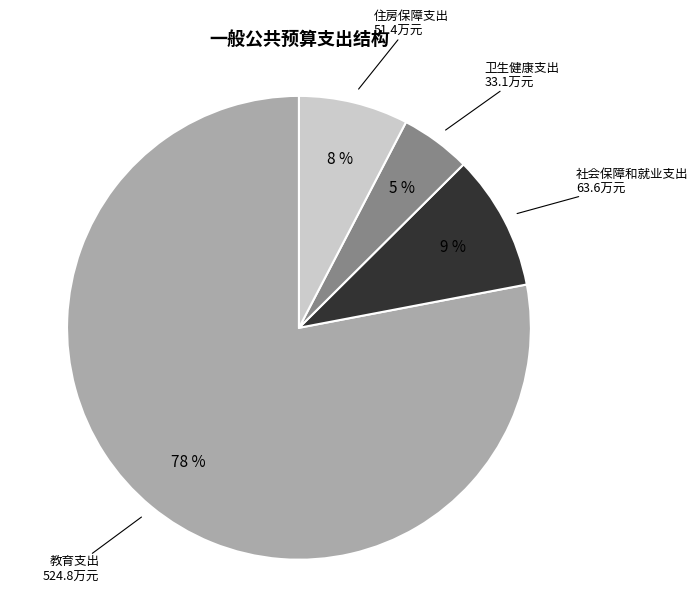

Is there any slice that represents more than half of the pie?

Yes